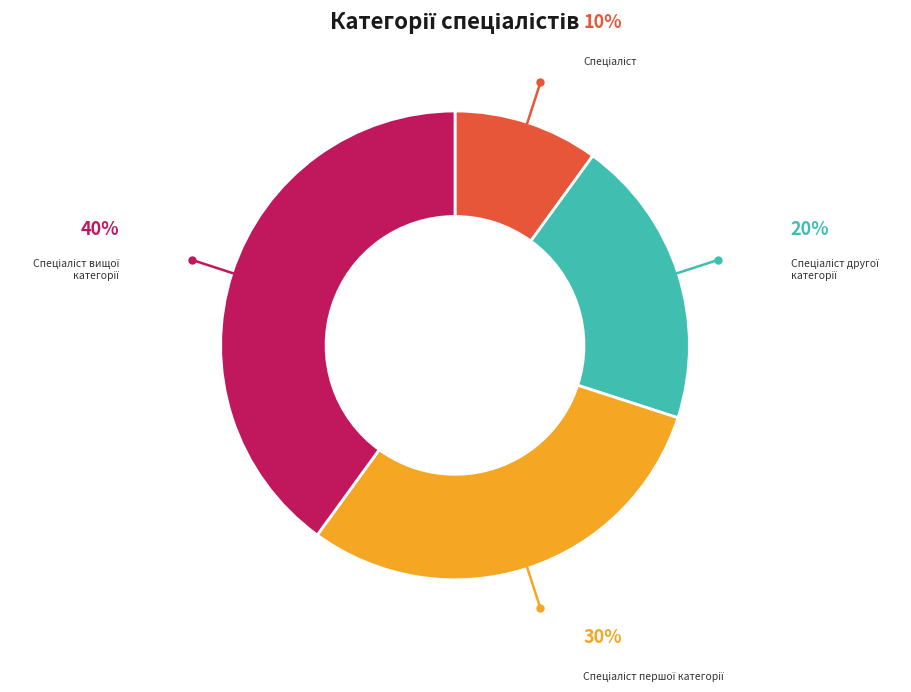

Is there a majority slice in this chart?

No